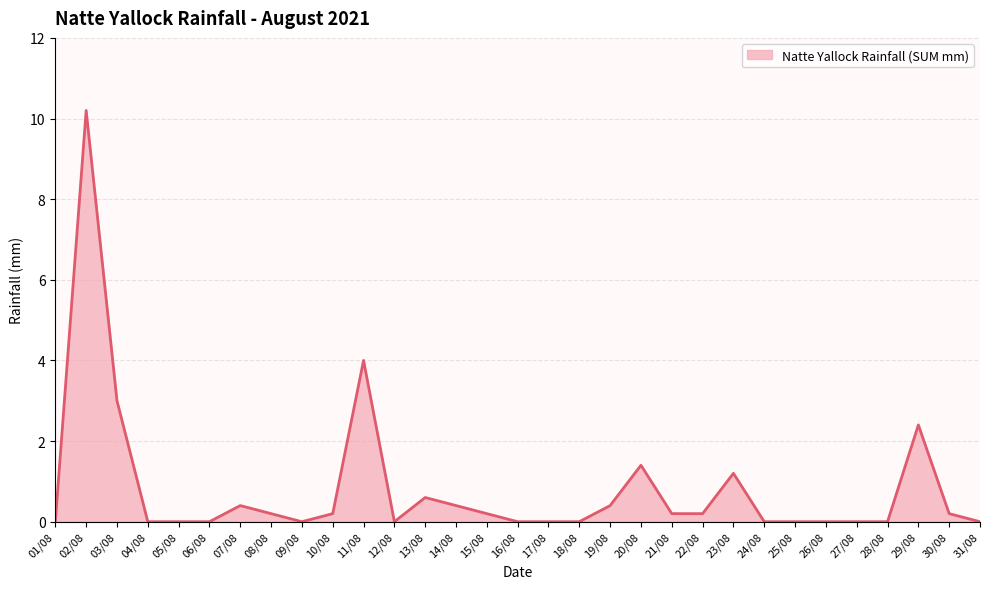

What is the sum of all values?

25.2